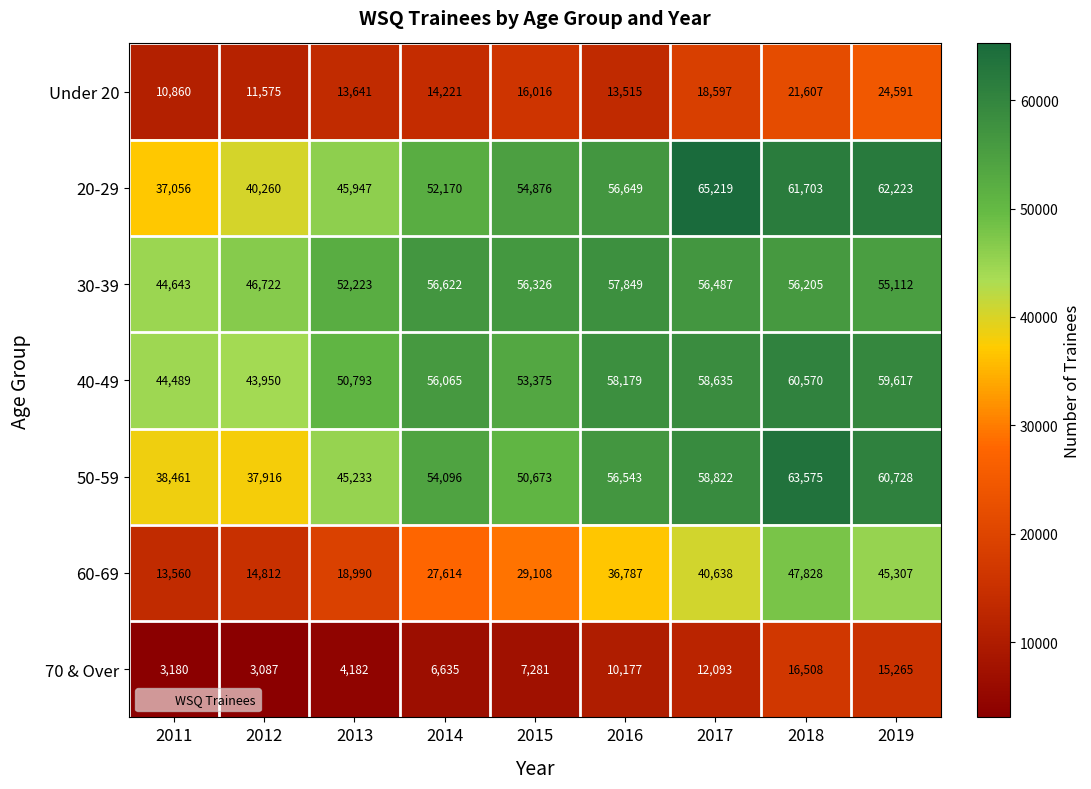

True or false: Under 20 has a value of 35980 at 2018.

False